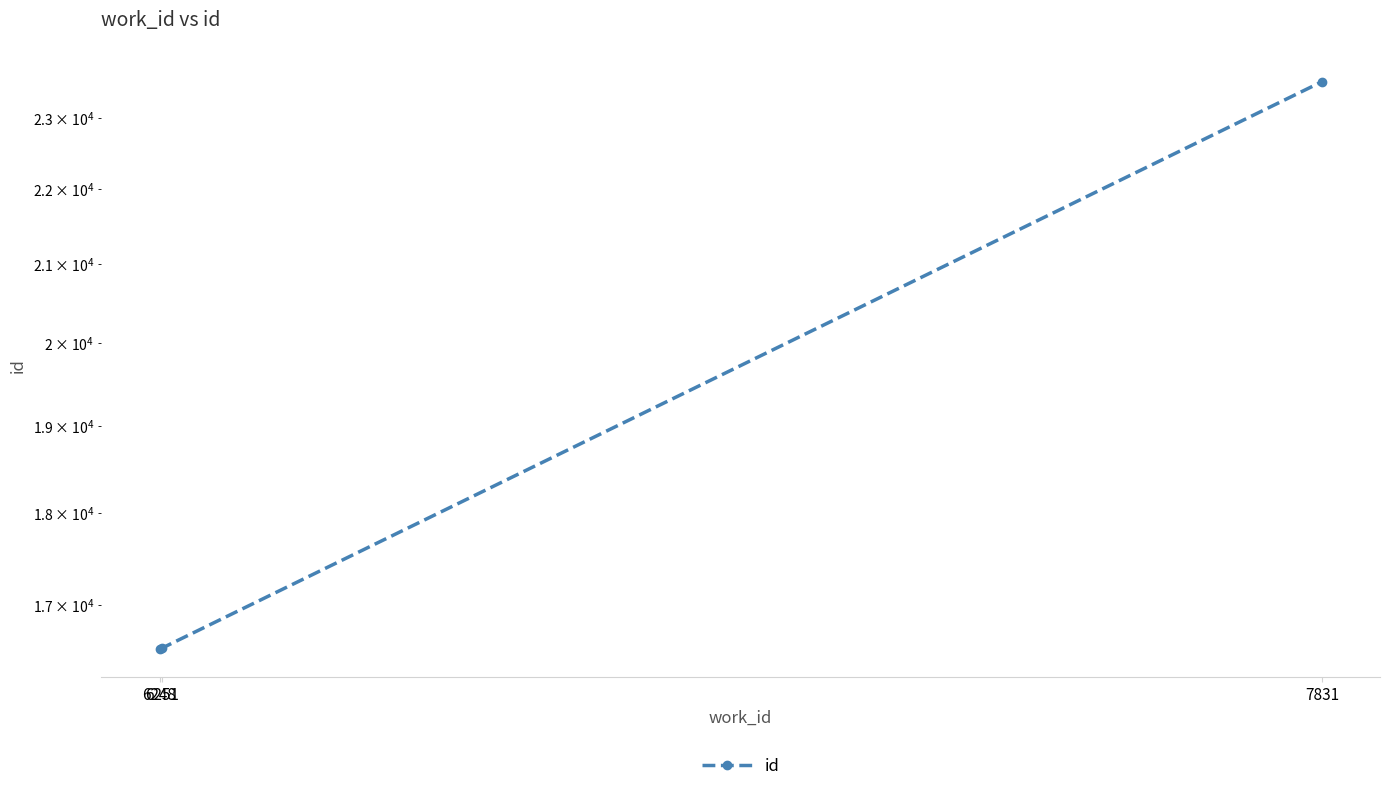

Is it true that the value at 6251 is 16552?

True